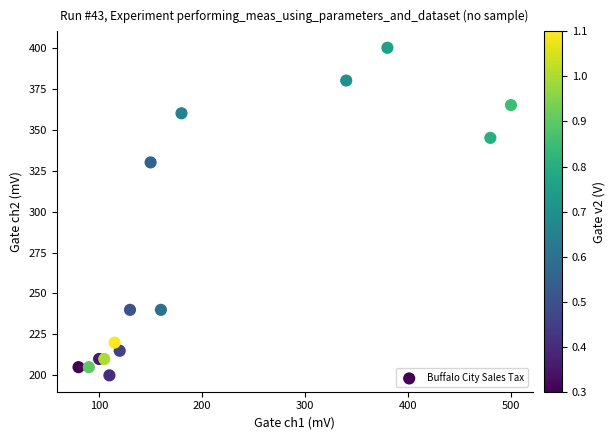

What is the range of Y values (max minus min)?

200